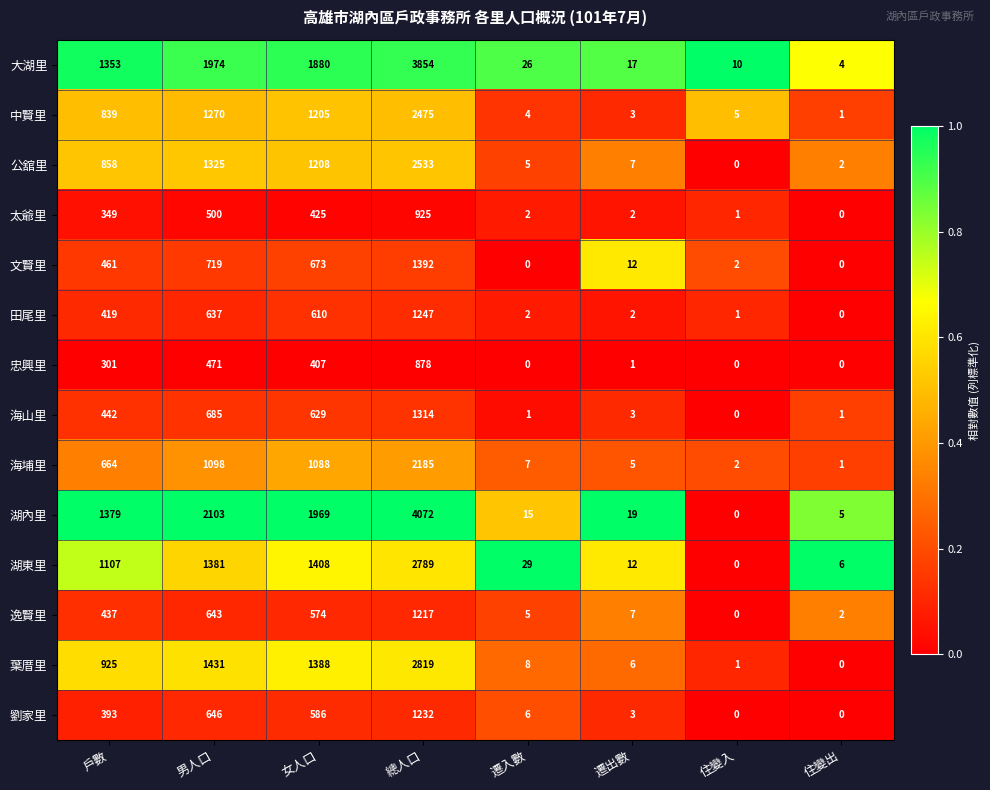

Rank the series by their maximum value, from highest to lowest.

湖內里, 大湖里, 葉厝里, 湖東里, 公舘里, 中賢里, 海埔里, 文賢里, 海山里, 田尾里, 劉家里, 逸賢里, 太爺里, 忠興里